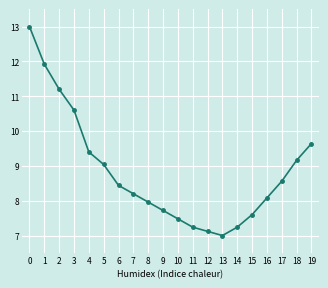

The value at 6 is 13.1. True or false?

False